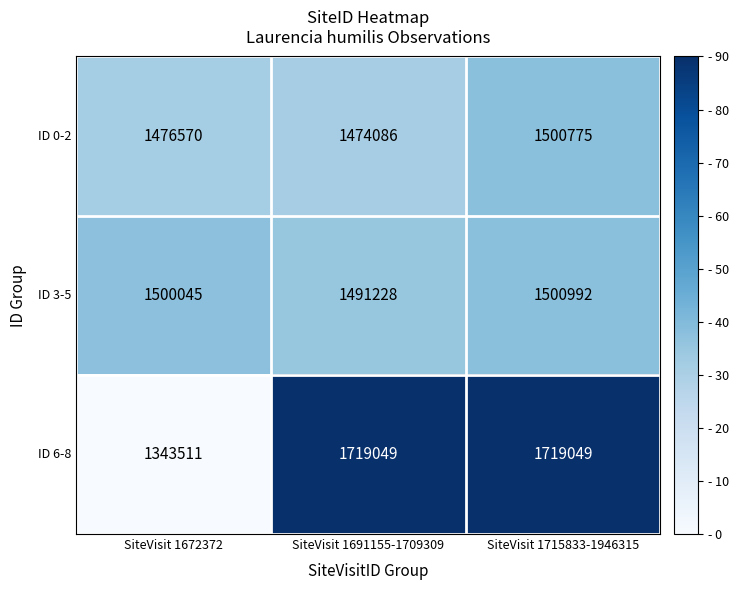

Where is ID 3-5 nearest to the value 1496110?

SiteVisit 1672372